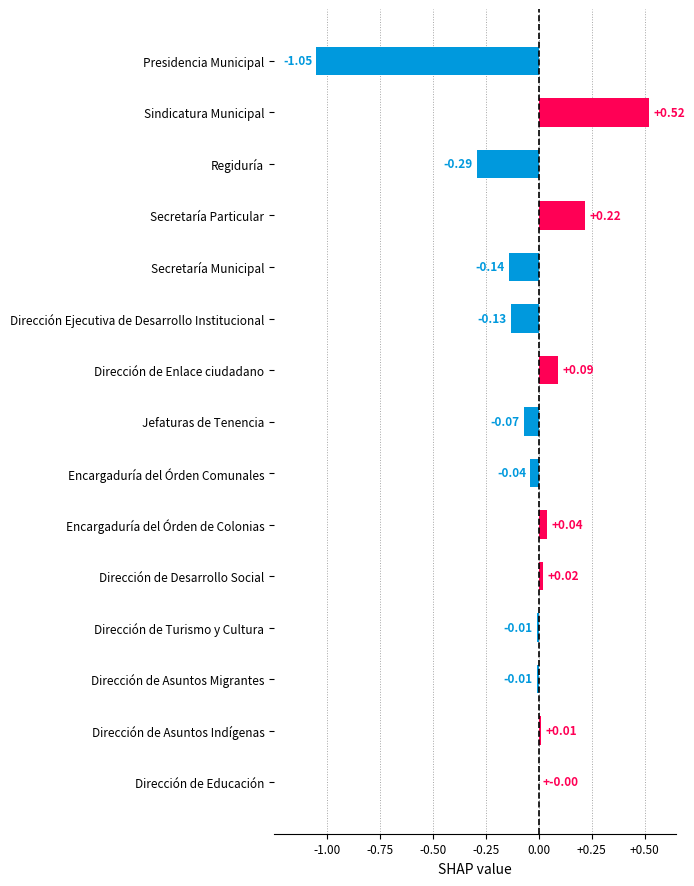

Which category has the highest value across all series?

Sindicatura Municipal